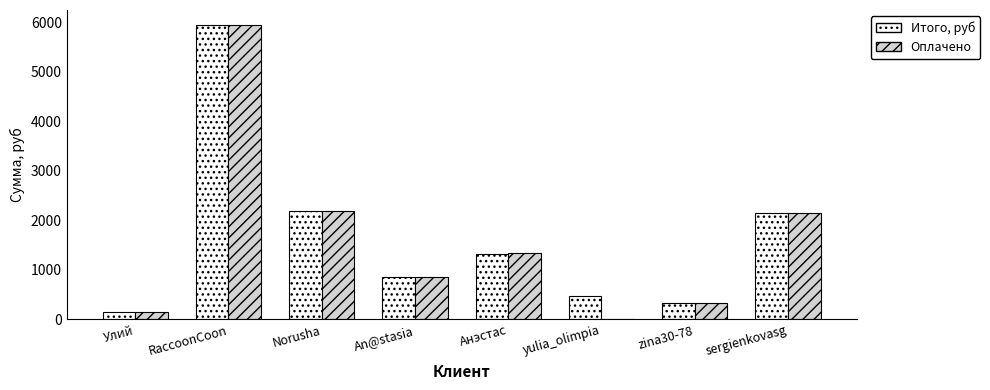

What is the sum of the Оплачено values at Анэстас and zina30-78?

1689.0